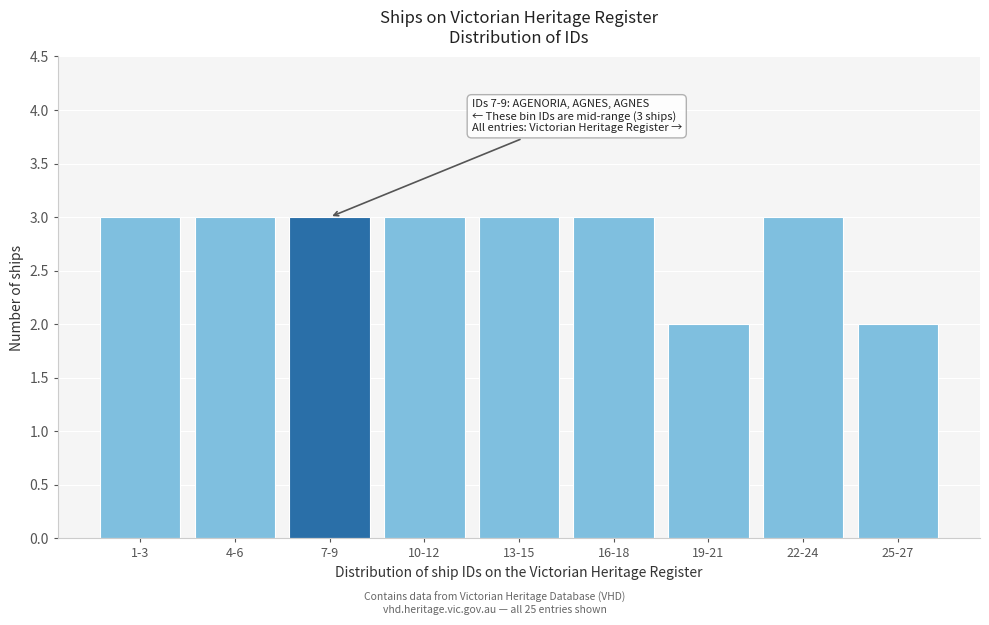

Reading left to right, transcribe all the data shown in this chart.

1-3=3	4-6=3	7-9=3	10-12=3	13-15=3	16-18=3	19-21=2	22-24=3	25-27=2